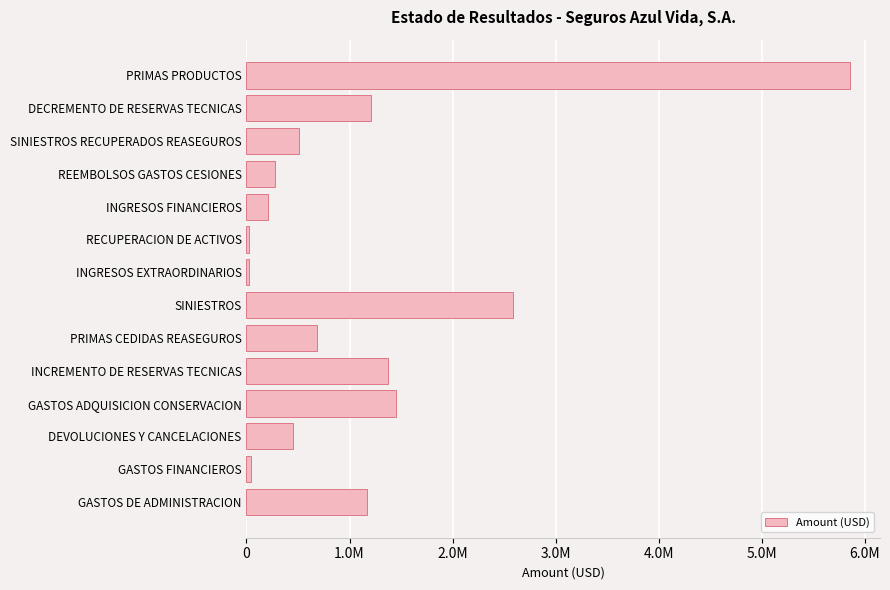

Are the bars horizontal?

Yes